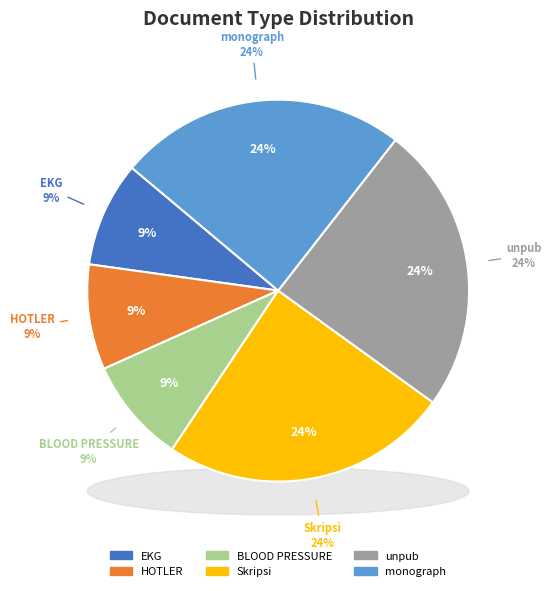

To the nearest percent, what portion does HOTLER represent?

9%